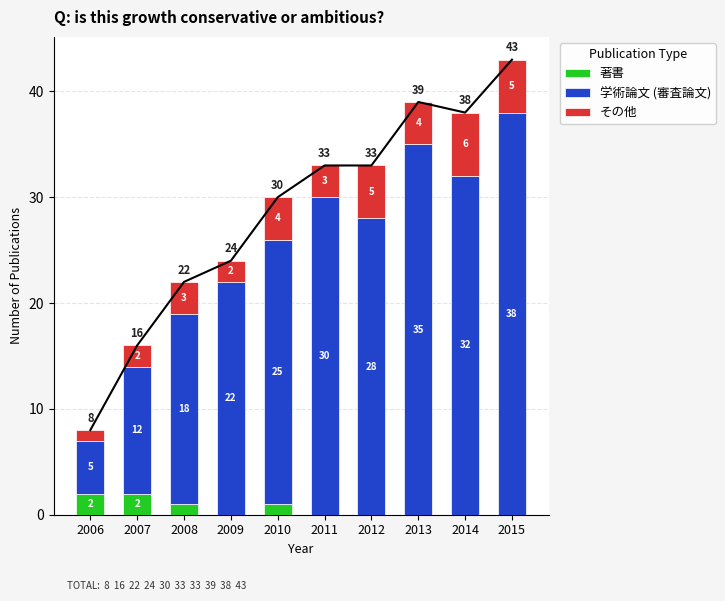

At which label is 学術論文 (審査論文) closest to 21?

2009